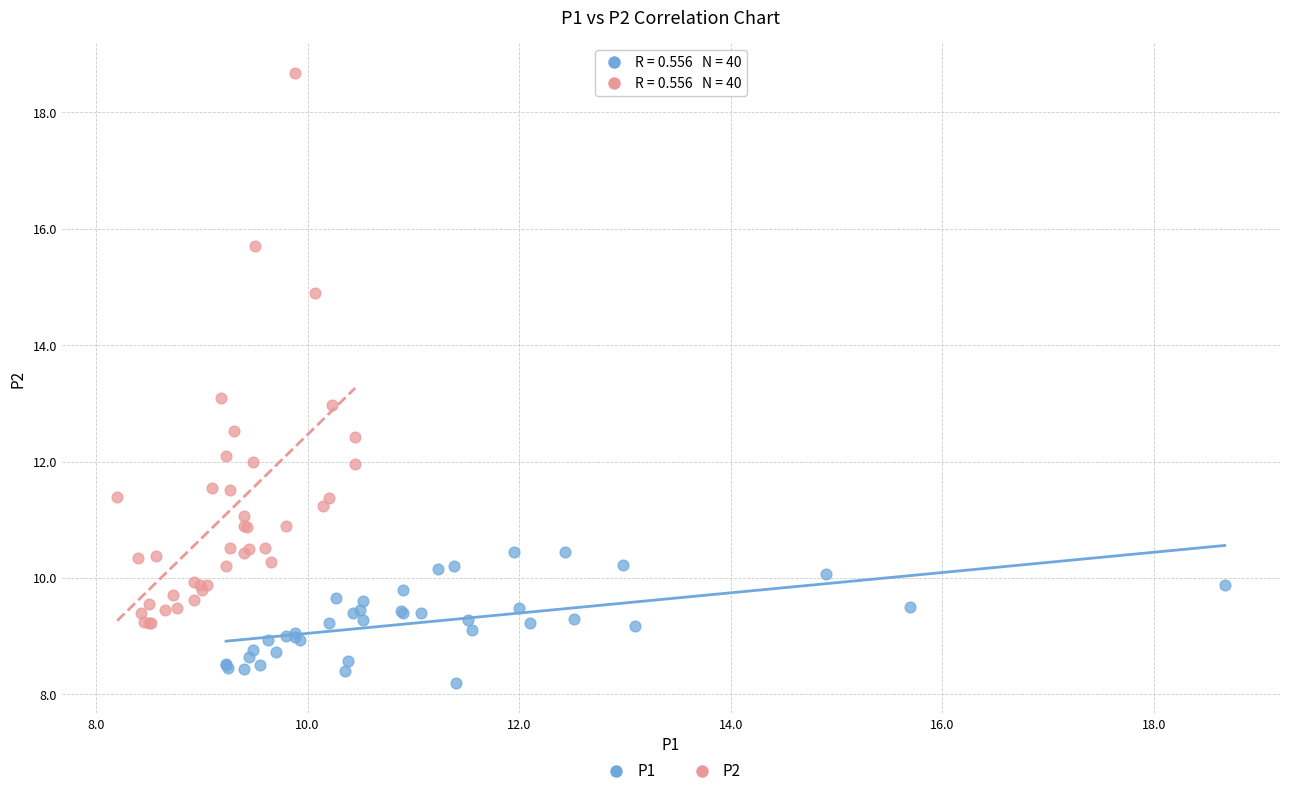

Which series has the widest spread of Y values?

P2